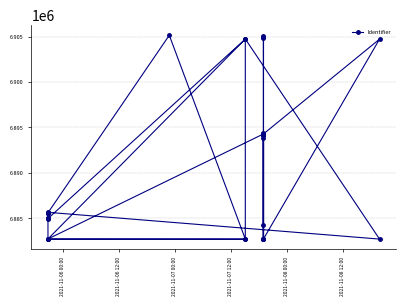

What is the value of the 29th point from the left?

6894268